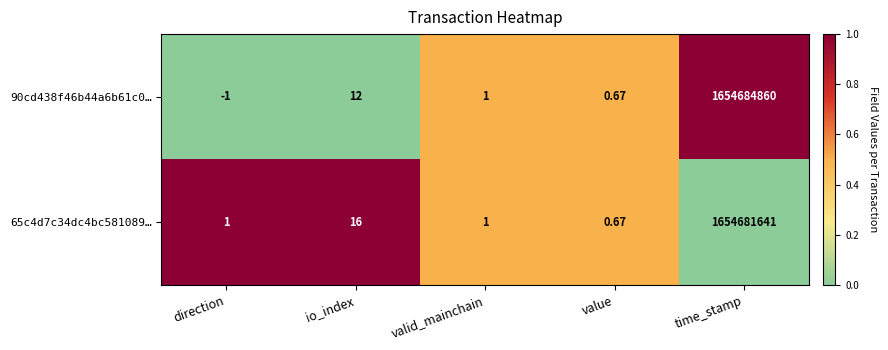

Rank the series by their maximum value, from highest to lowest.

90cd438f46b44a6b61c0…, 65c4d7c34dc4bc581089…